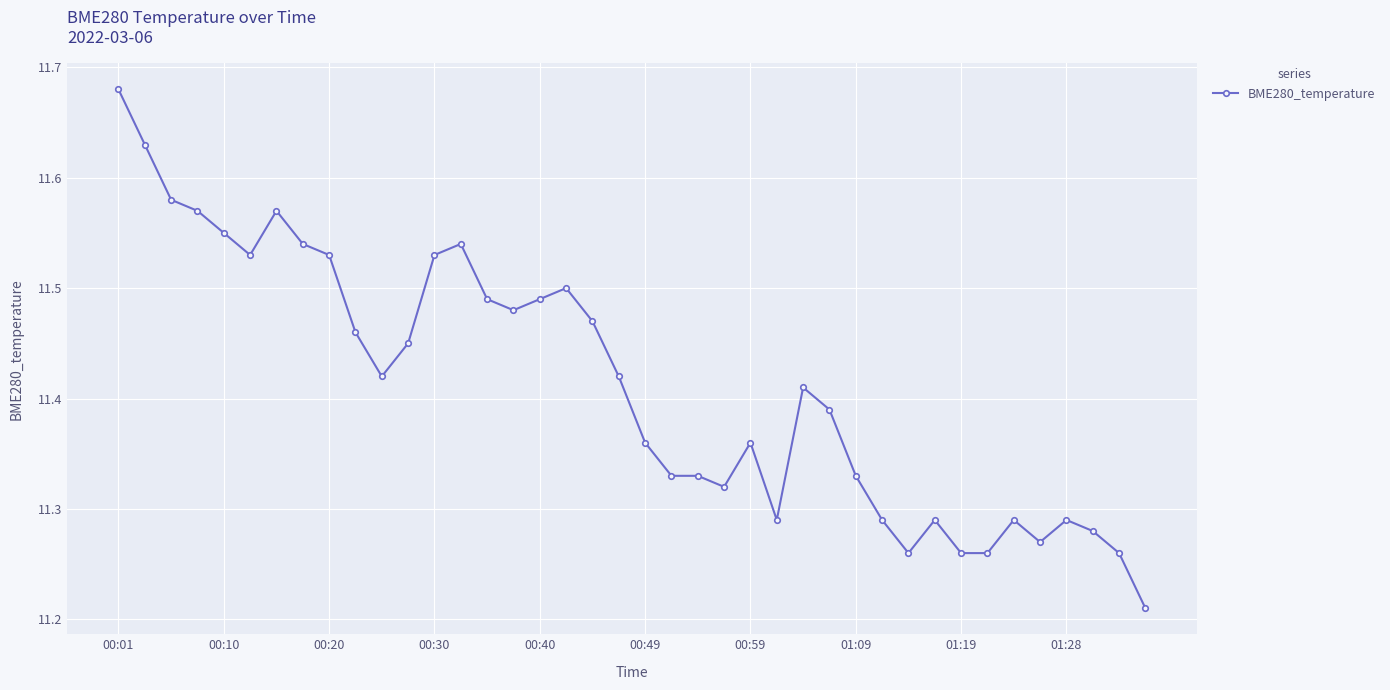

How many values are between 11 and 12?

40